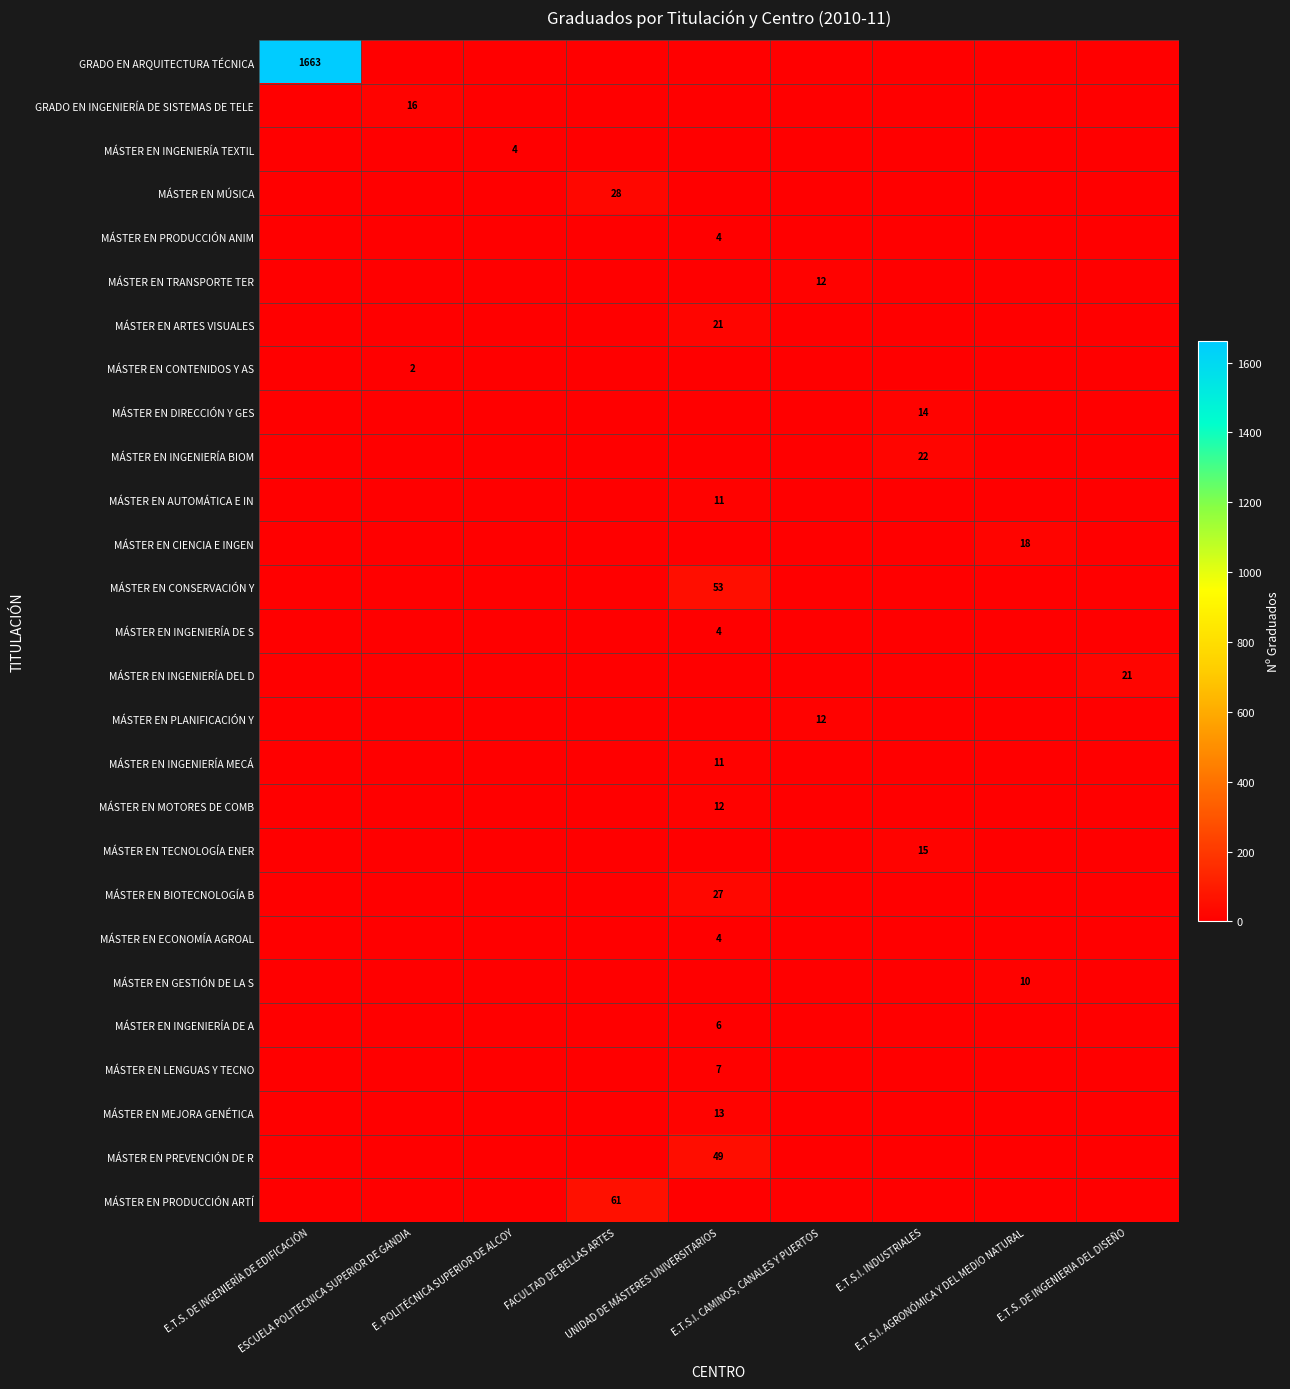

What value does the MÁSTER EN INGENIERÍA TEXTIL series have at E. POLITÉCNICA SUPERIOR DE ALCOY?

4